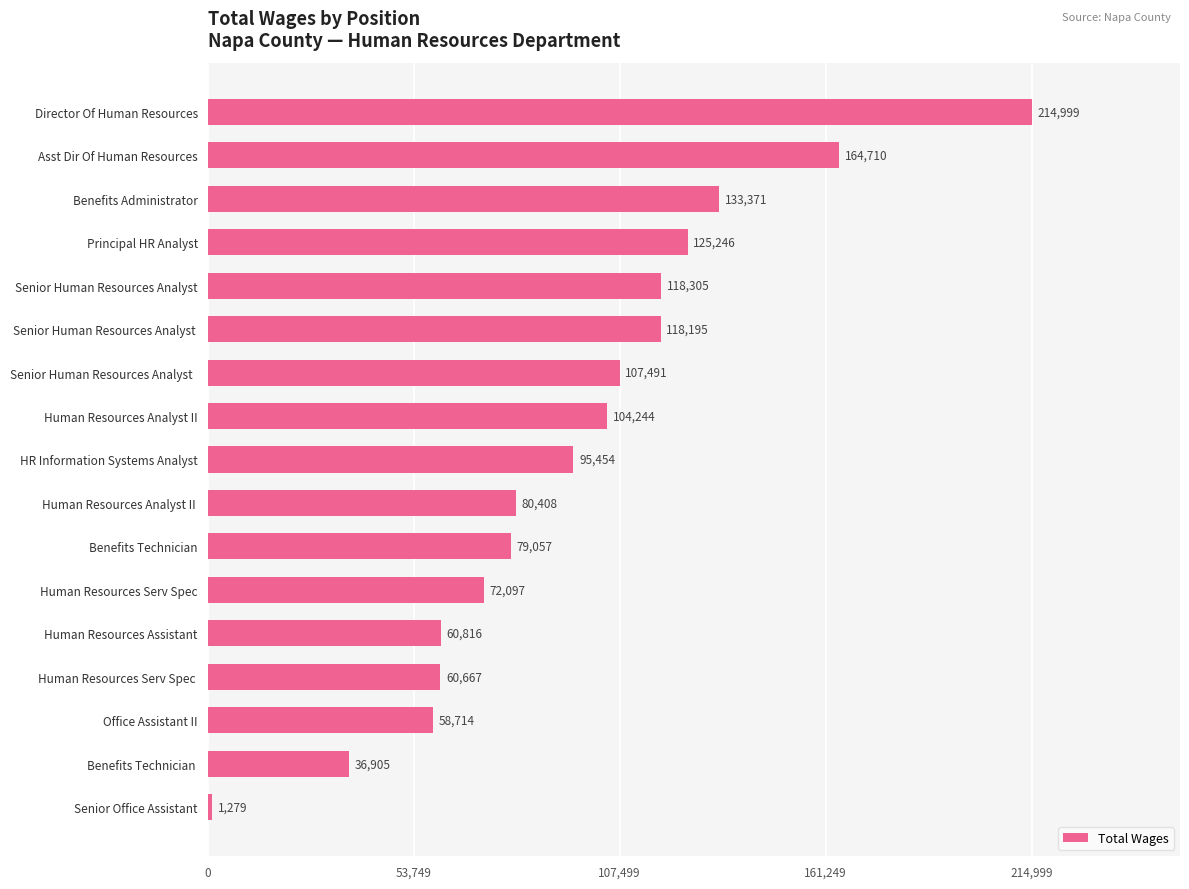

Is it true that the value at Senior Human Resources Analyst  is 197543?

False